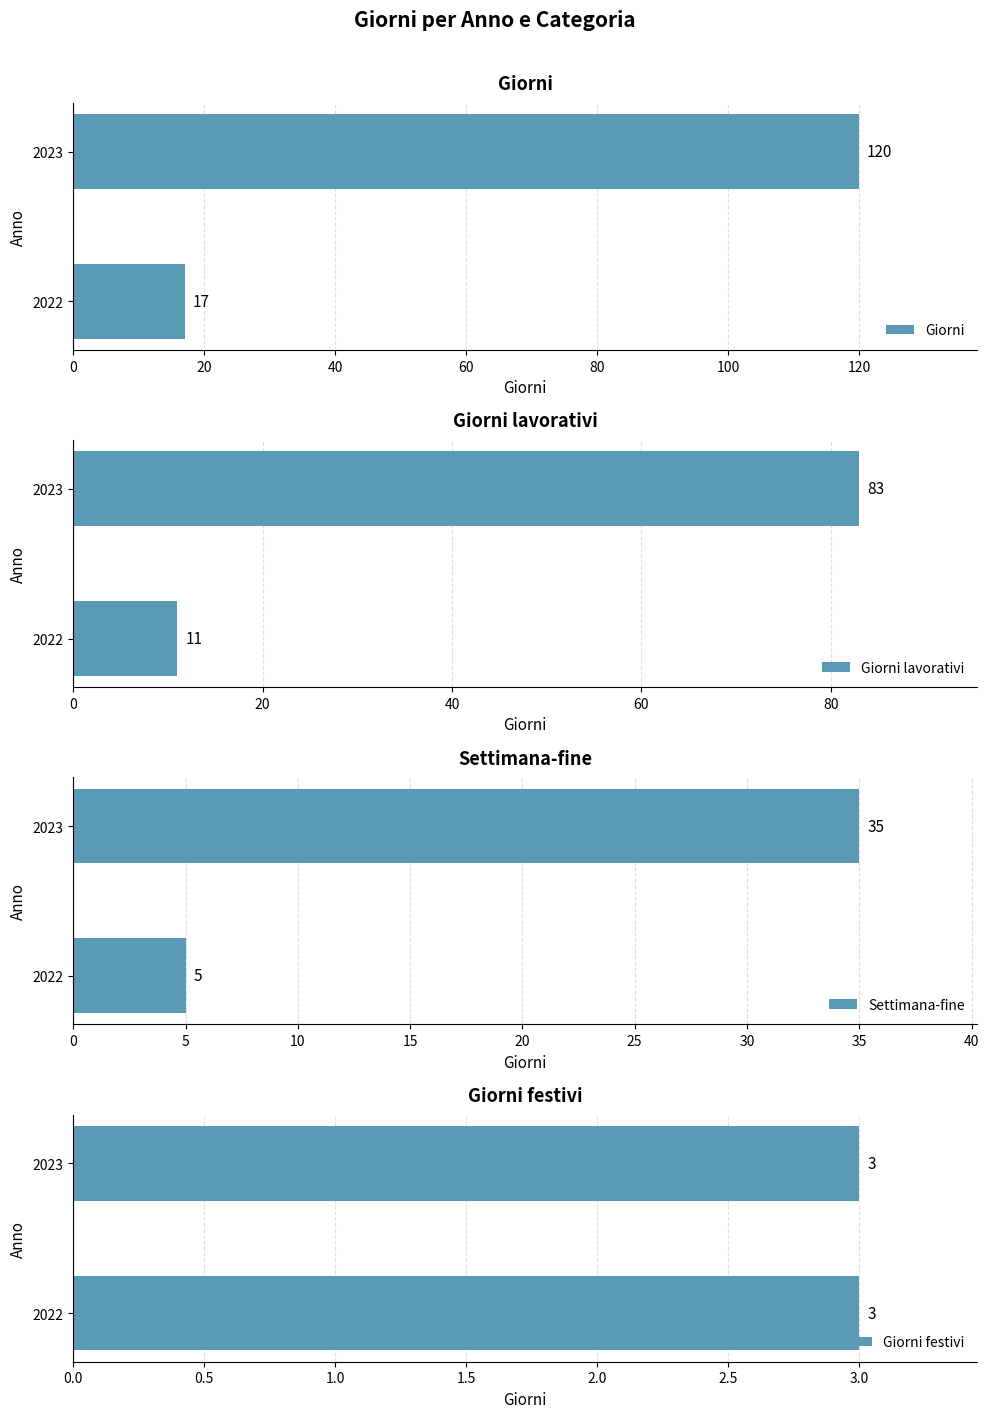

How many groups of bars are there?

2